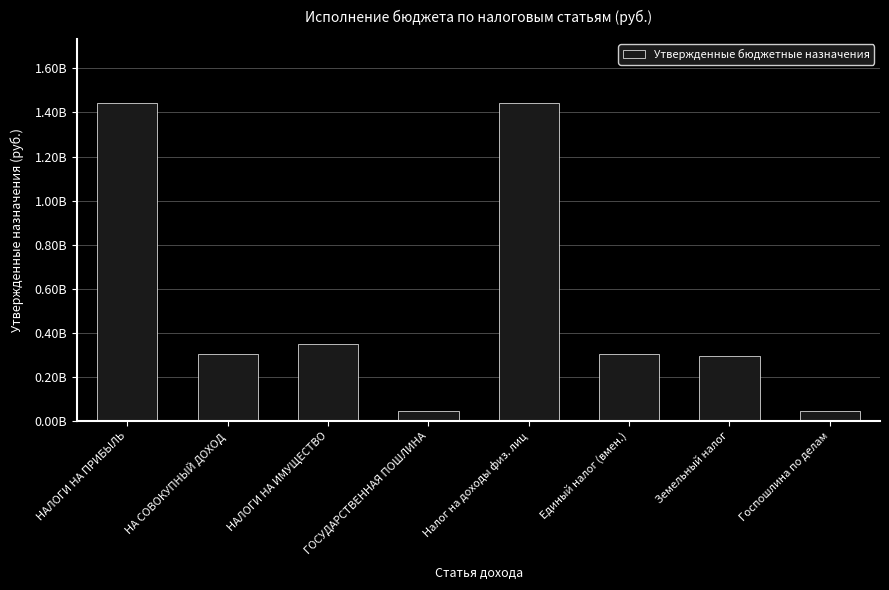

Reading left to right, extract all data points from this chart.

НАЛОГИ НА ПРИБЫЛЬ=1445161000	НА СОВОКУПНЫЙ ДОХОД=305236000	НАЛОГИ НА ИМУЩЕСТВО=348254300	ГОСУДАРСТВЕННАЯ ПОШЛИНА=43339000	Налог на доходы физ. лиц=1445161000	Единый налог (вмен.)=304381000	Земельный налог=293548300	Госпошлина по делам=43239000